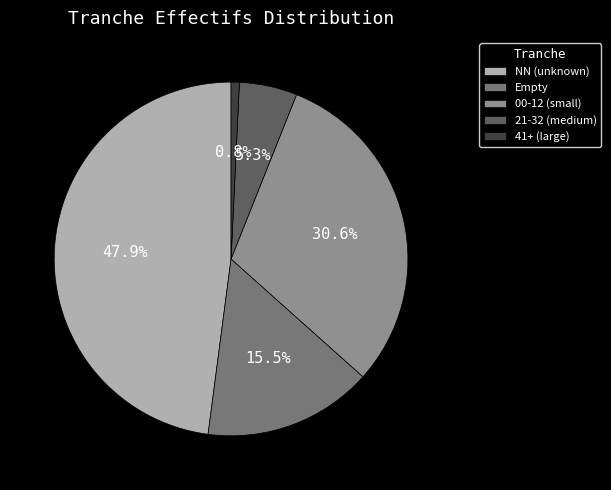

Which slice is the smallest?

41+ (large)